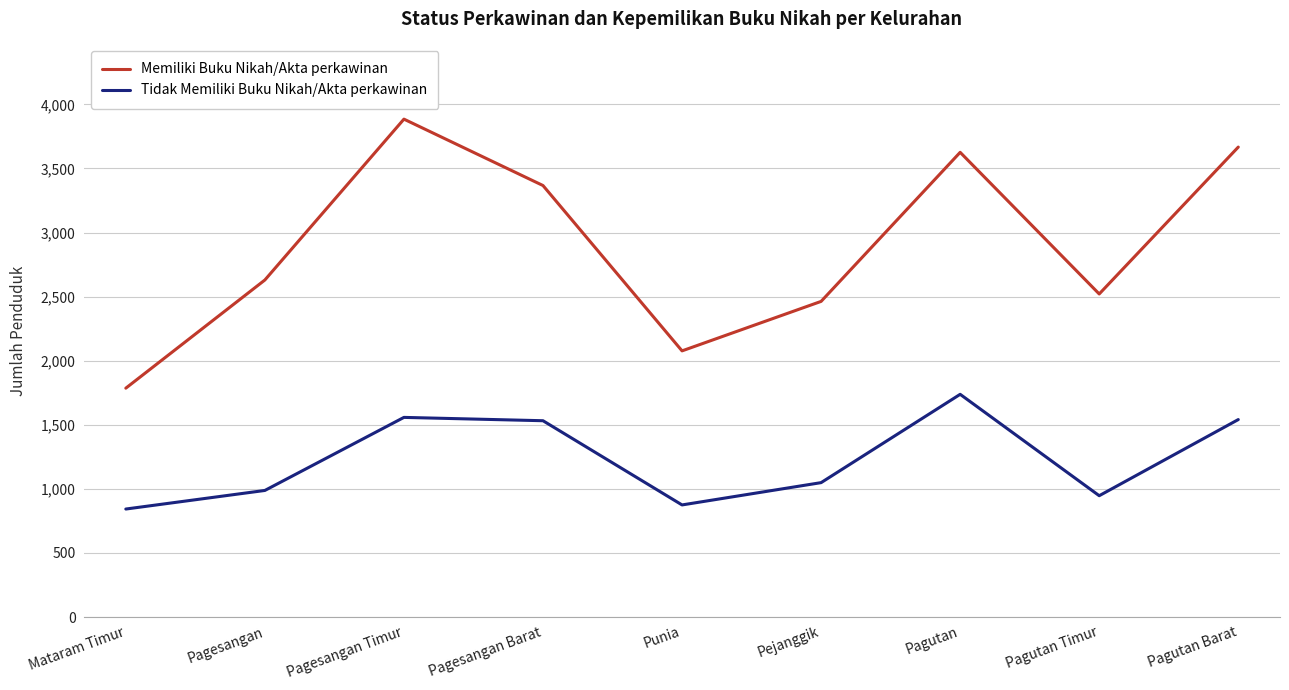

What value does the Tidak Memiliki Buku Nikah/Akta perkawinan series have at Mataram Timur?

843